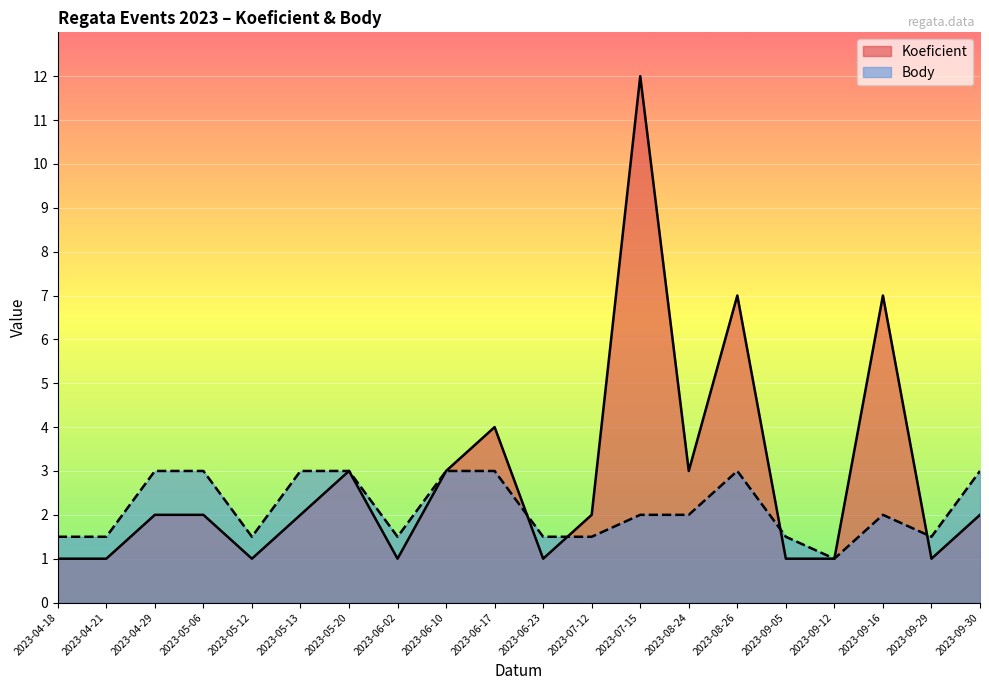

List the series in order of their overall mean, lowest first.

Body, Koeficient